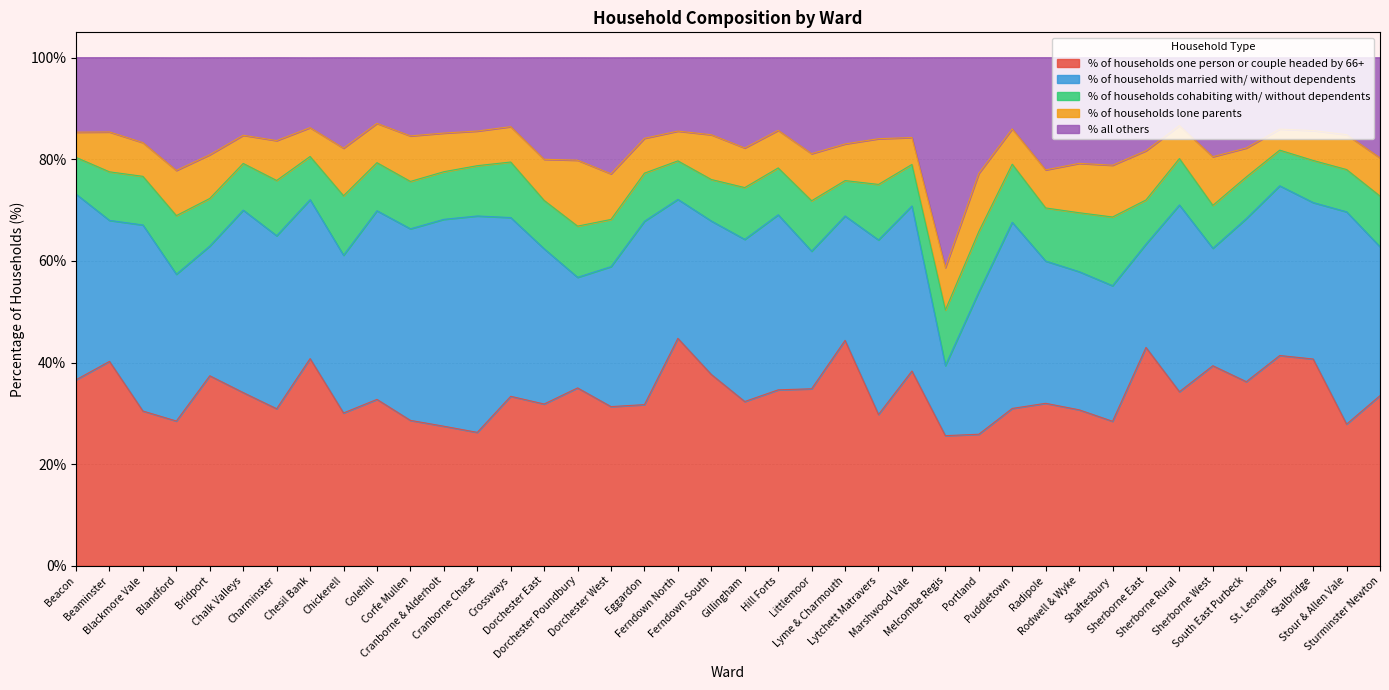

What is the minimum value for % all others?

12.9